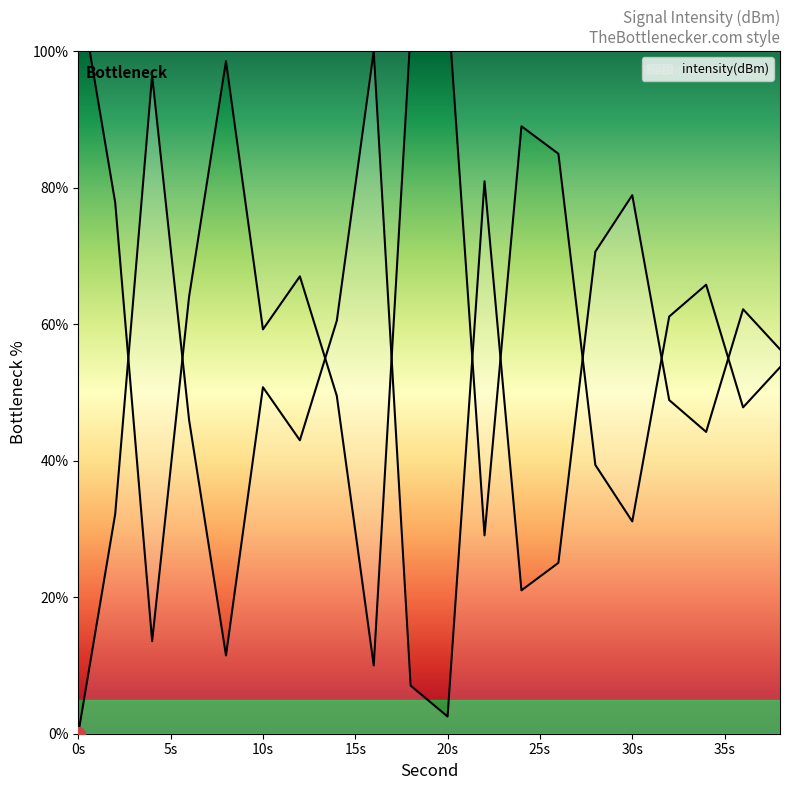

List the labels in order of value, smallest first.

0, 20, 18, 8, 24, 26, 2, 12, 34, 6, 32, 10, 38, 14, 36, 28, 30, 22, 4, 16